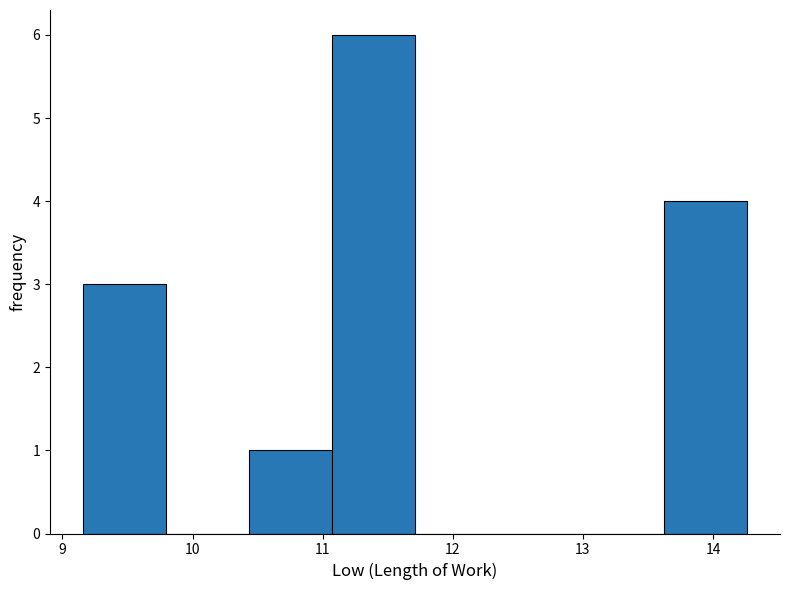

Reading left to right, list every bar in this chart as the range it spans on the x-axis followed by its height. Neither the bar edges nor the heights are printed on the chart, so give them approximately, as read against the axes.

9.2 to 9.8: 3
9.8 to 10.4: 0
10.4 to 11.1: 1
11.1 to 11.7: 6
11.7 to 12.3: 0
12.3 to 13.0: 0
13.0 to 13.6: 0
13.6 to 14.3: 4